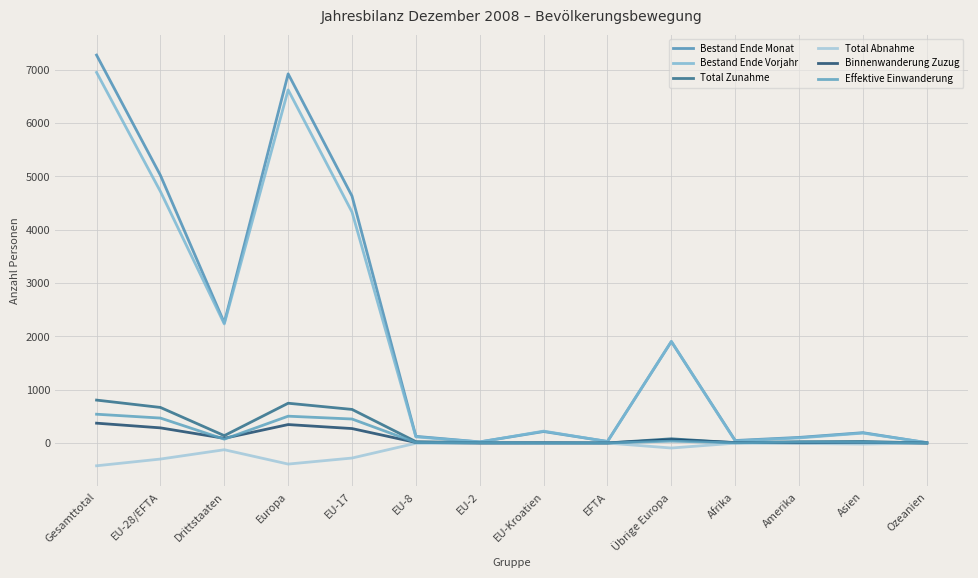

What is the difference between the maximum and minimum values in the Binnenwanderung Zuzug series?

372